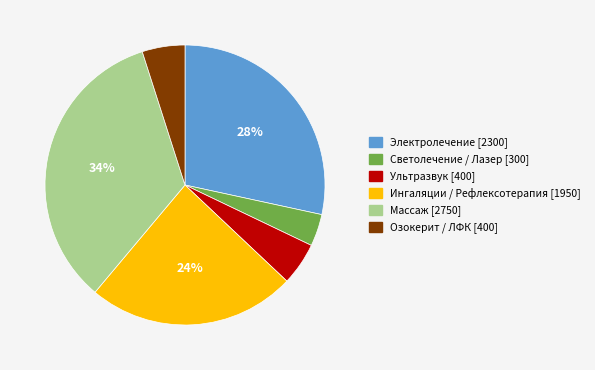

Between Электролечение and Ингаляции / Рефлексотерапия, which is larger?

Электролечение